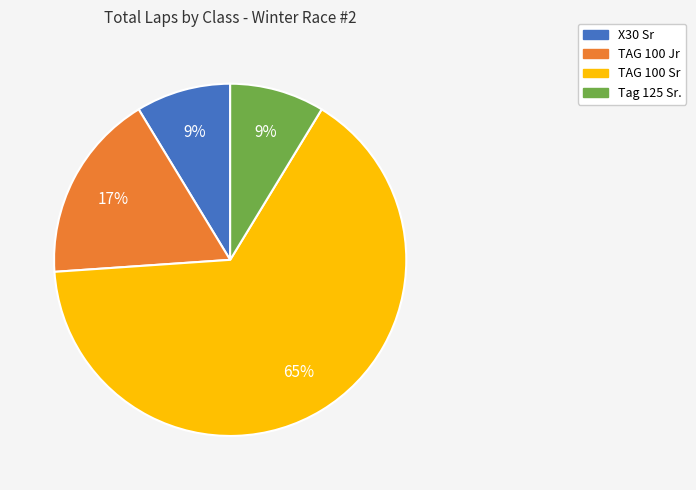

To the nearest percent, what is the combined percentage of Tag 125 Sr. and TAG 100 Jr?

26%